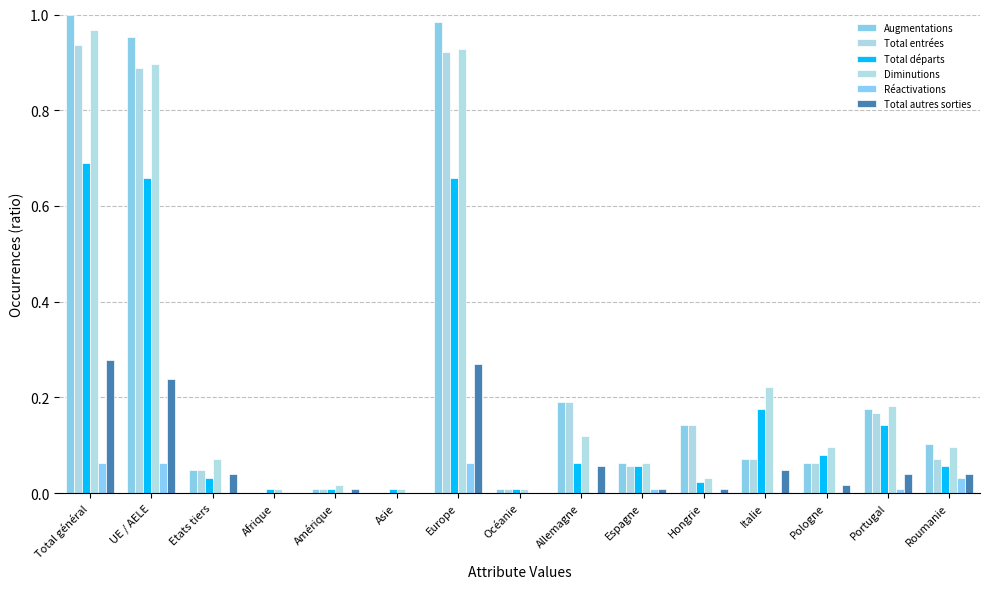

What is the sum of all Augmentations values?

3.8